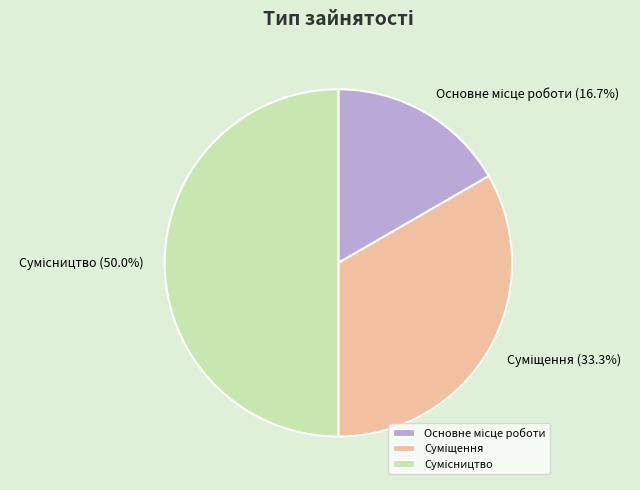

Does Суміщення represent more than half of the total?

No